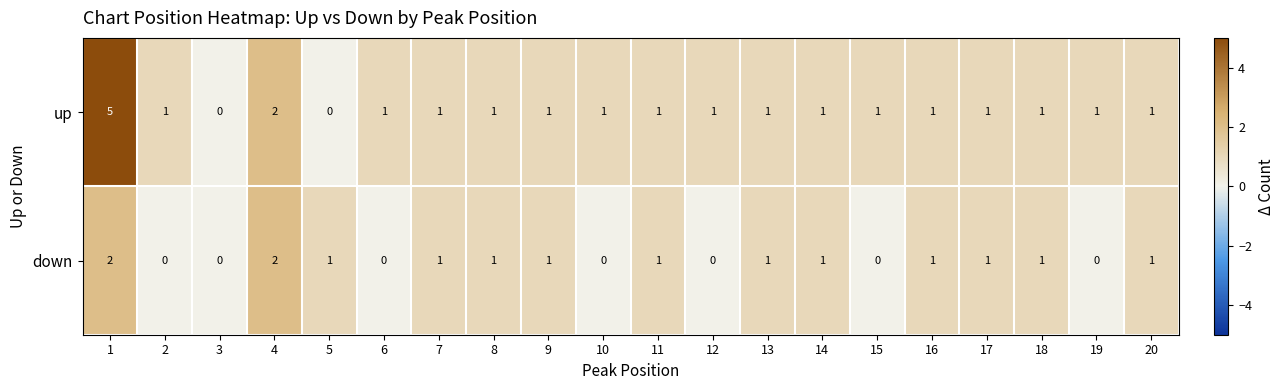

How many data points does each series have?

20